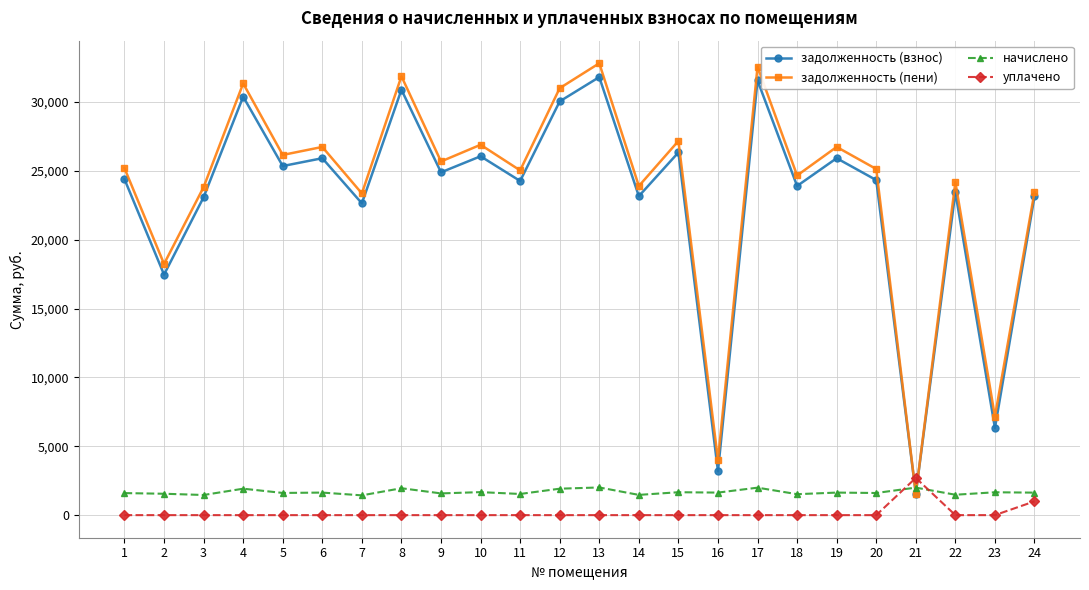

What is the difference between the highest and lowest values at 3?

23814.0